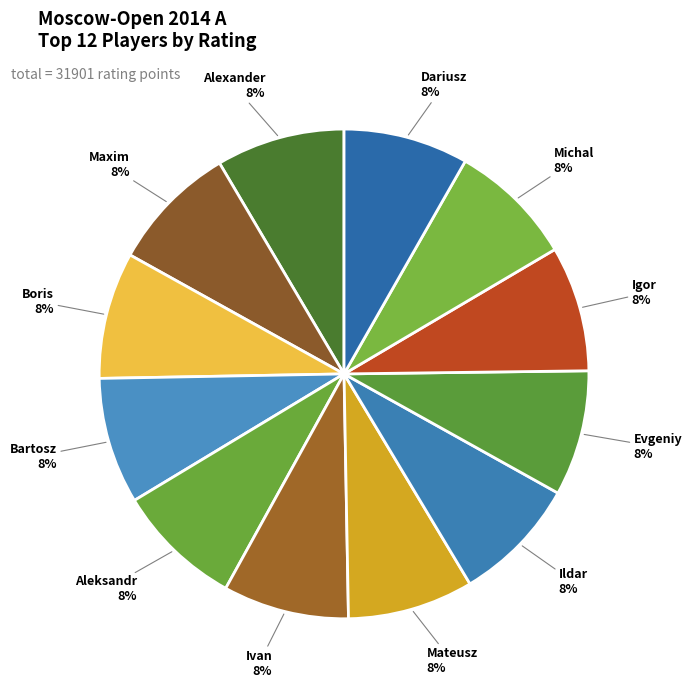

Which slice is the smallest?

Swiercz Dariusz